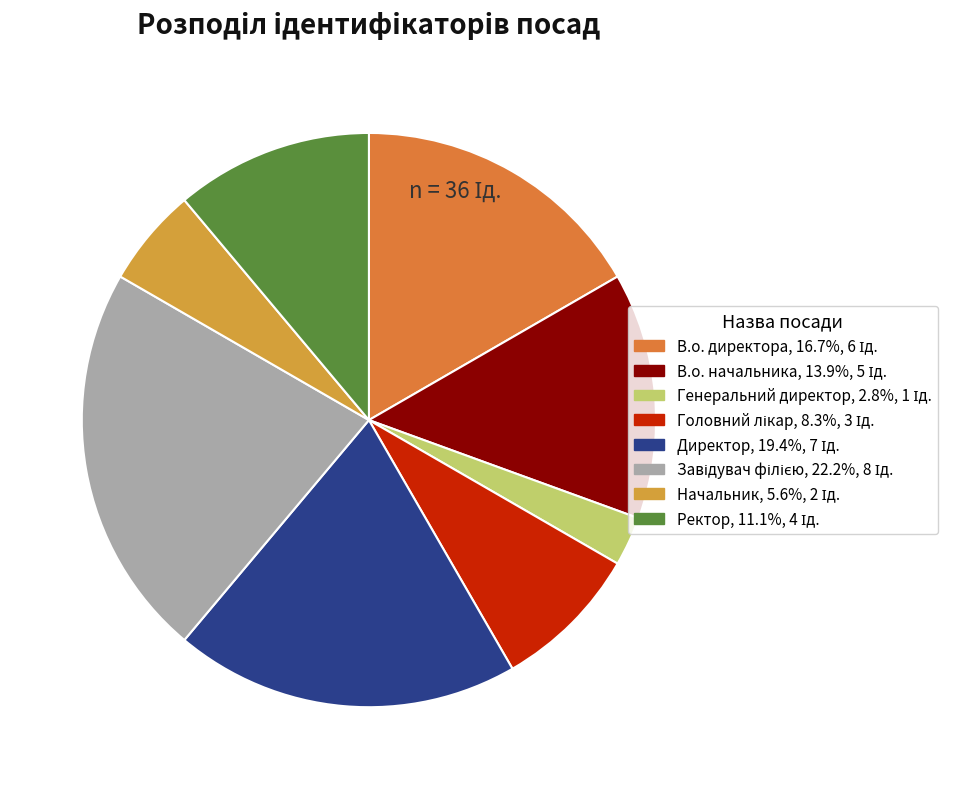

Is there any slice that represents more than half of the pie?

No